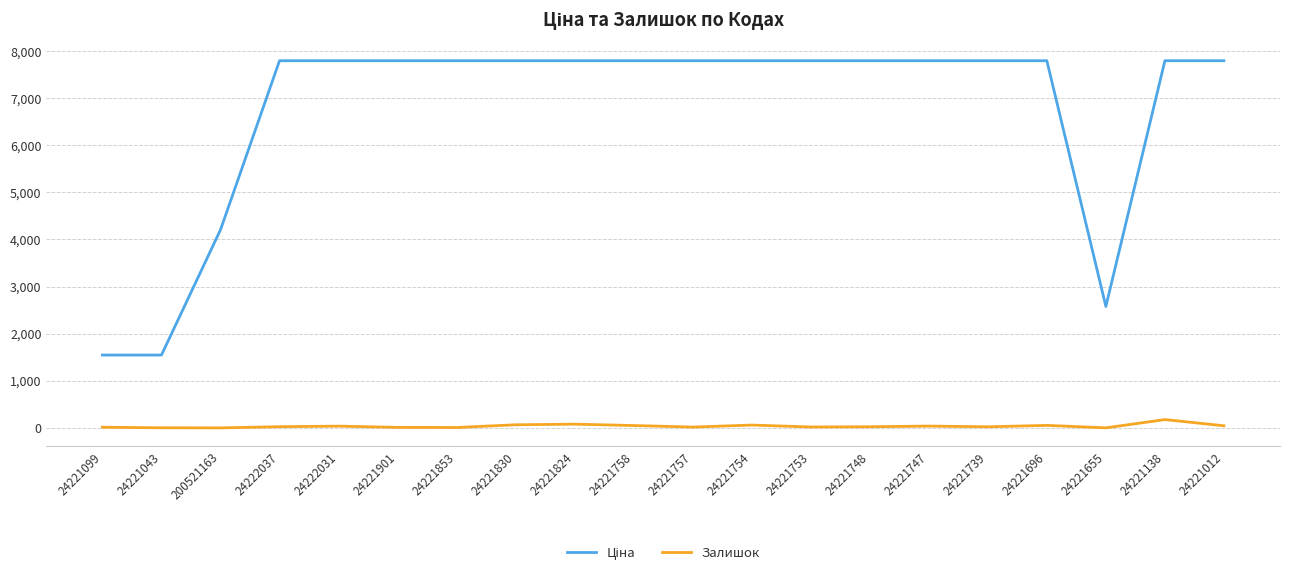

Is it true that Залишок equals 26.0 at 24221748?

True